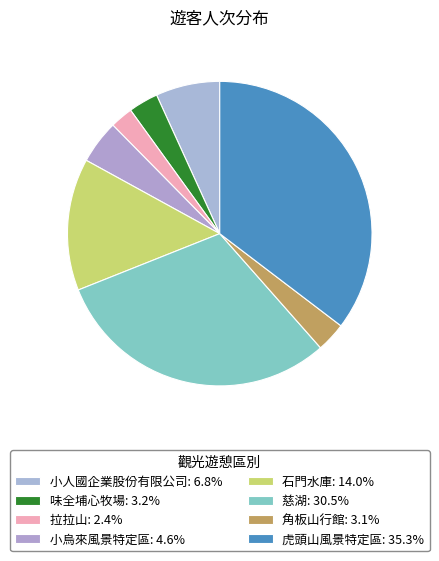

How many segments does this pie chart have?

8